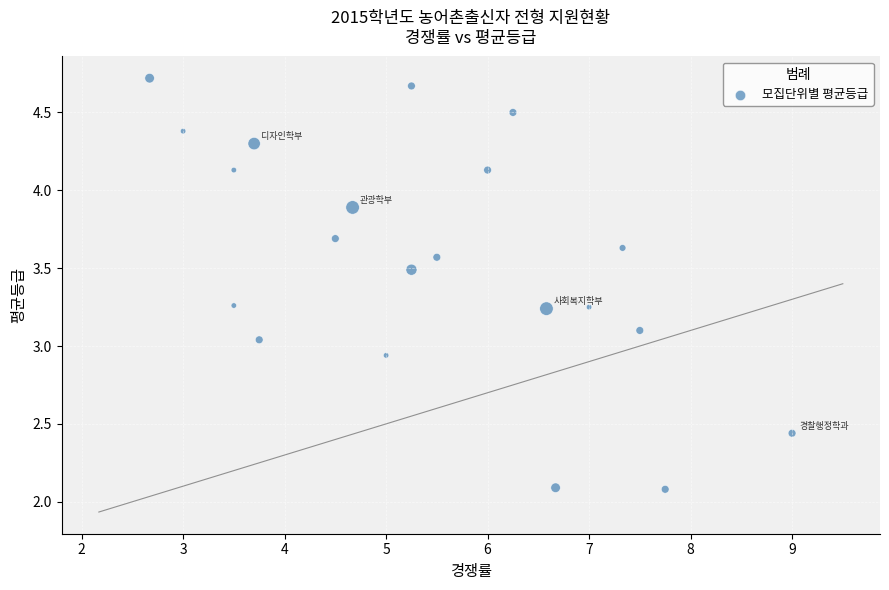

How many points are shown in the scatter plot?

21